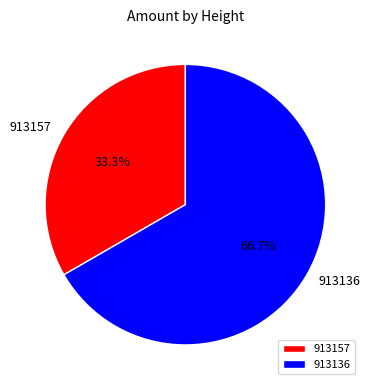

Combined, do 913136 and 913157 account for over 50%?

Yes